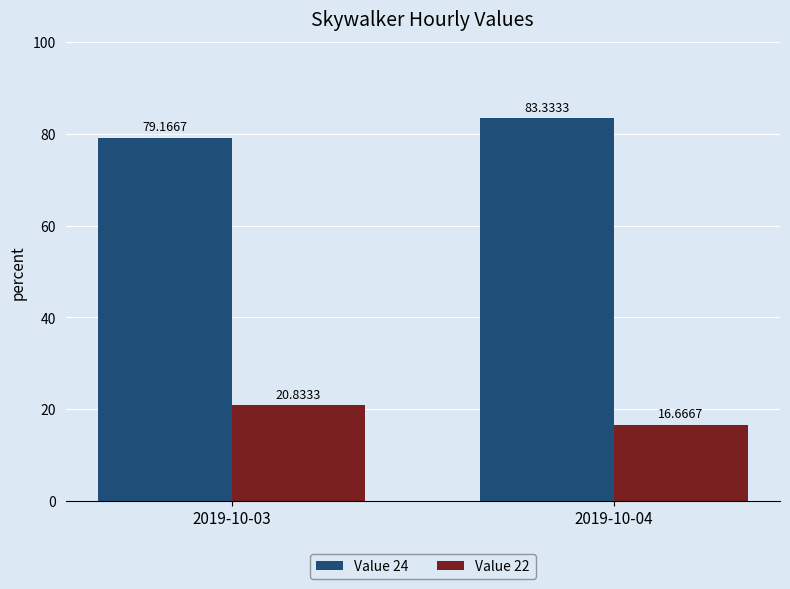

True or false: Value 24 has a value of 79.2 at 2019-10-03.

True